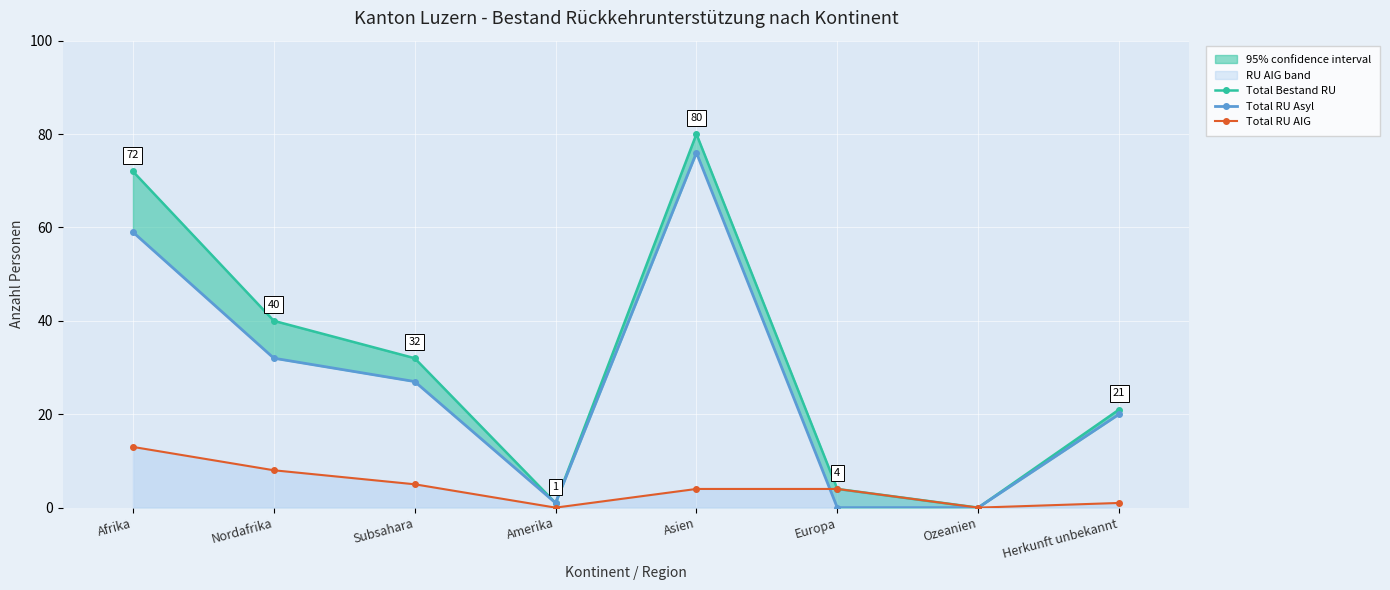

At which label does Total RU AIG first exceed 4?

Afrika